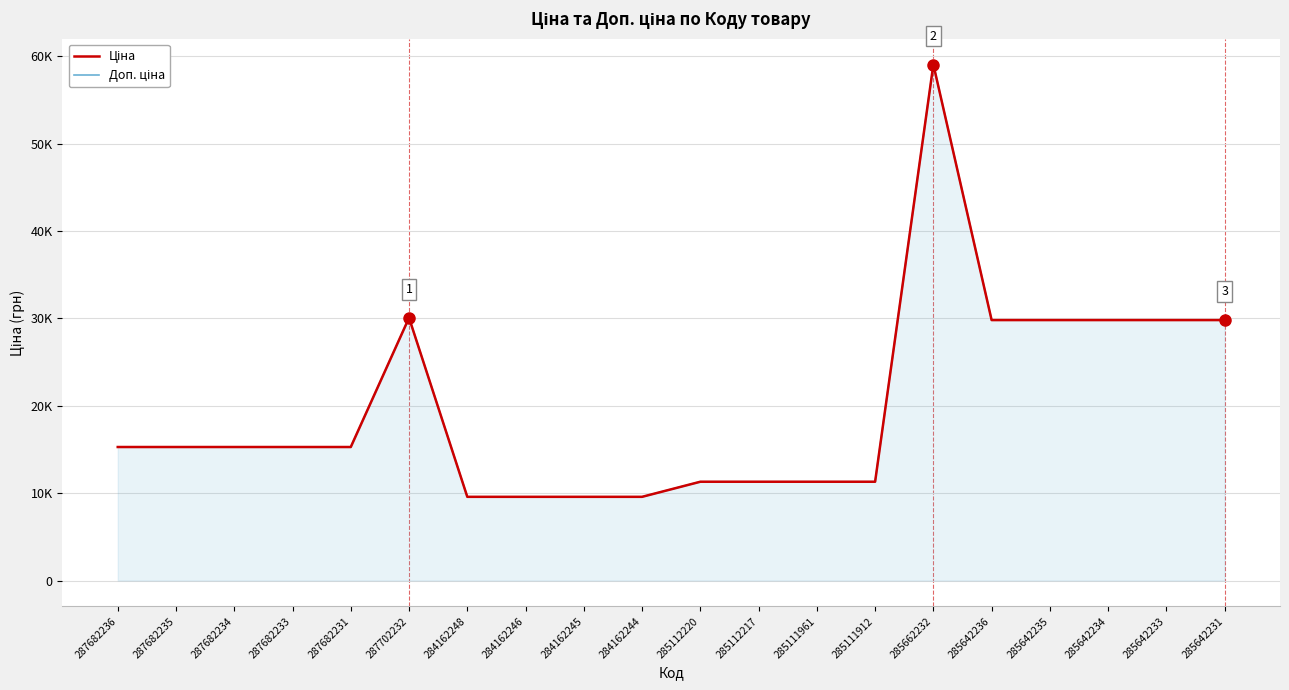

What is the difference between the maximum and minimum values in the Ціна series?

49490.3